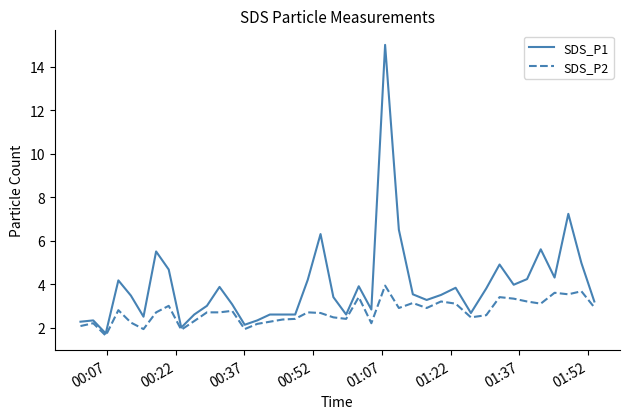

What is the maximum value shown in the chart?

15.0